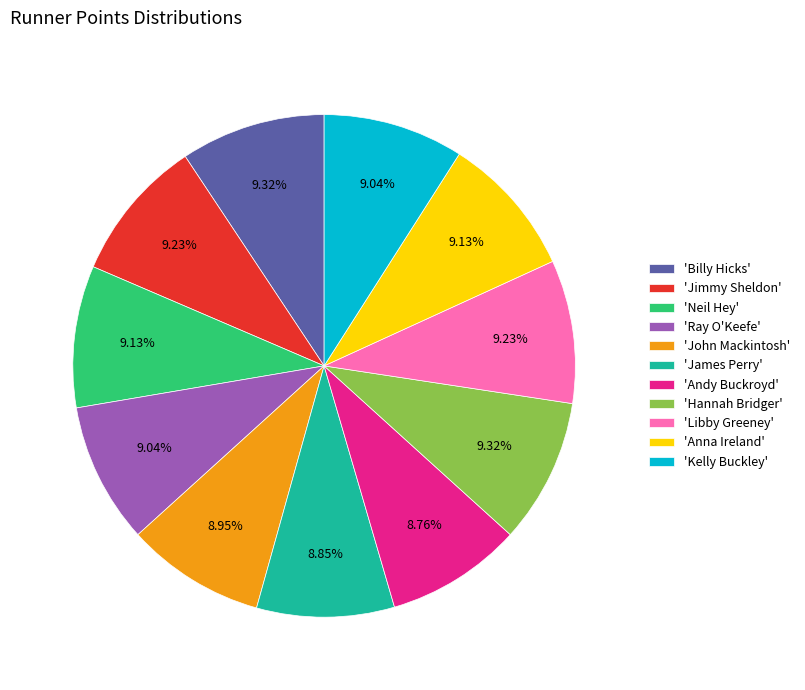

Does 'Kelly Buckley' account for over 50% of the chart?

No